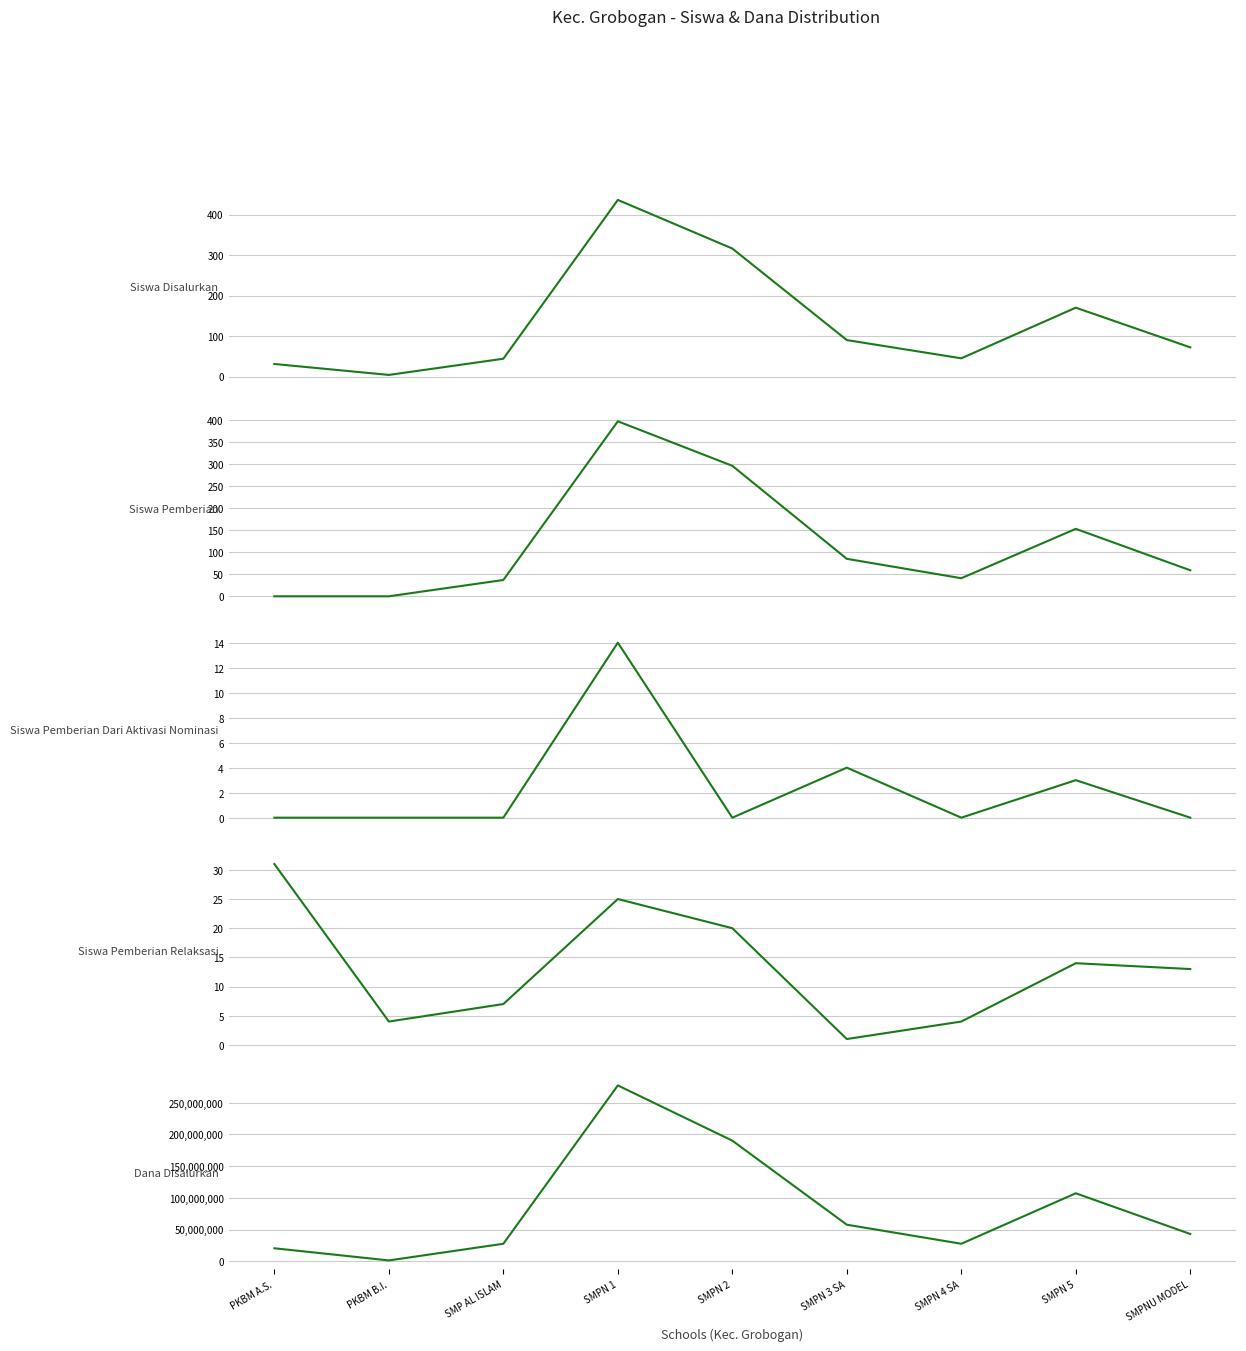

Where is Siswa Disalurkan nearest to the value 220?

SMPN 5